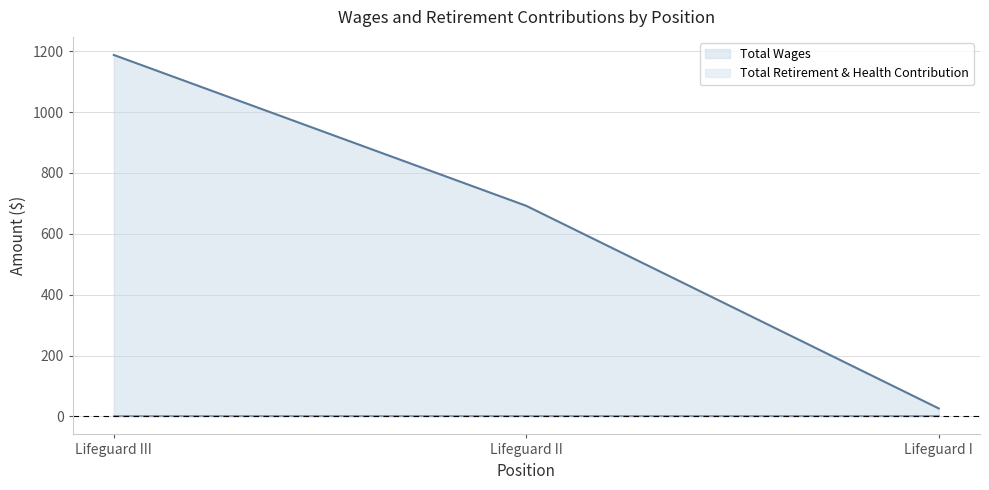

Read the value at Lifeguard III.

1188